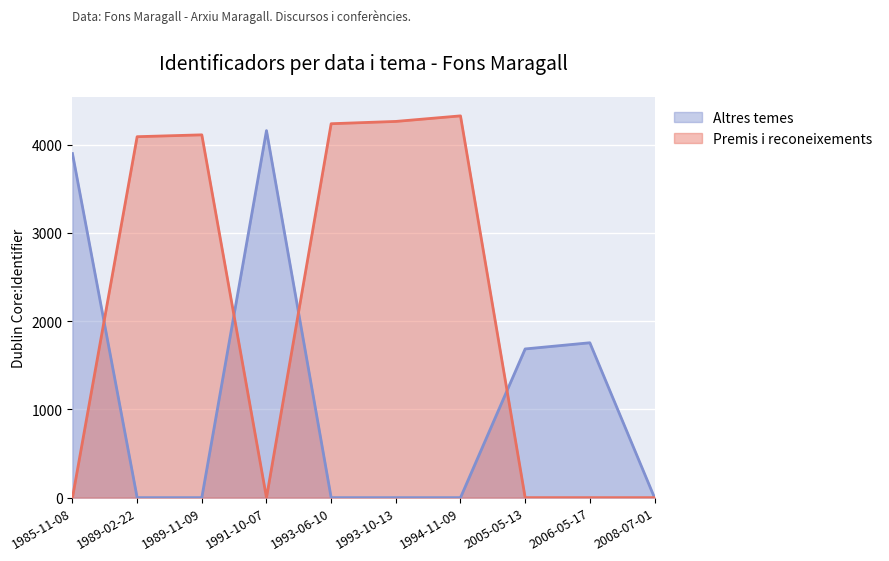

Rank the series by their average value, from highest to lowest.

Premis i reconeixements, Altres temes